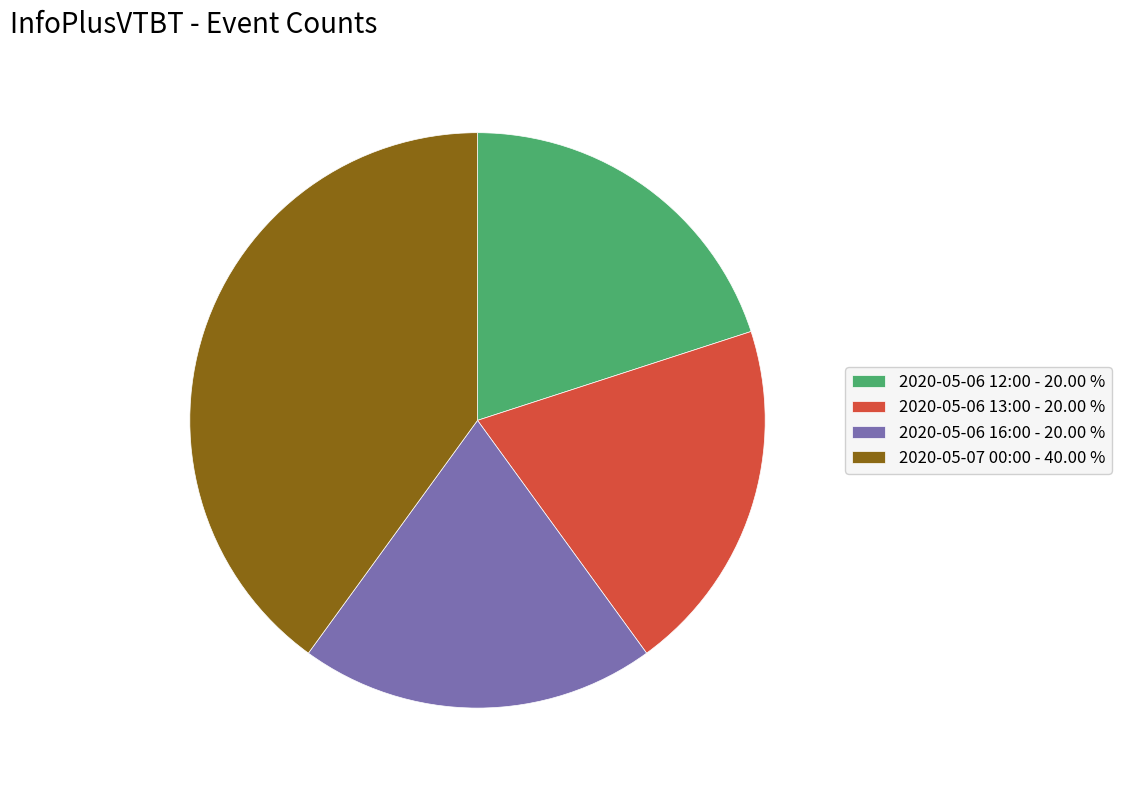

Approximately how many times larger is the value at 2020-05-06 16:00 compared to 2020-05-07 00:00?

0.5